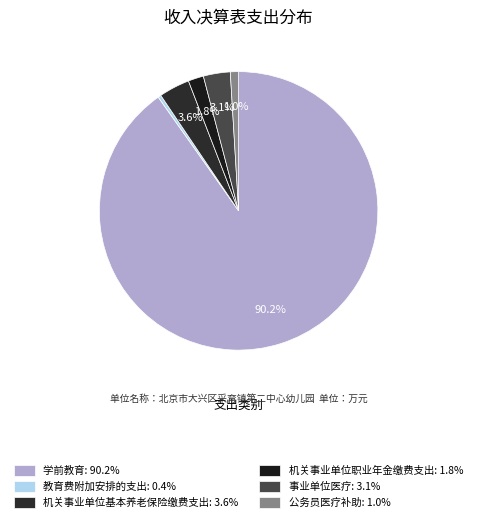

Does any single category account for the majority?

Yes